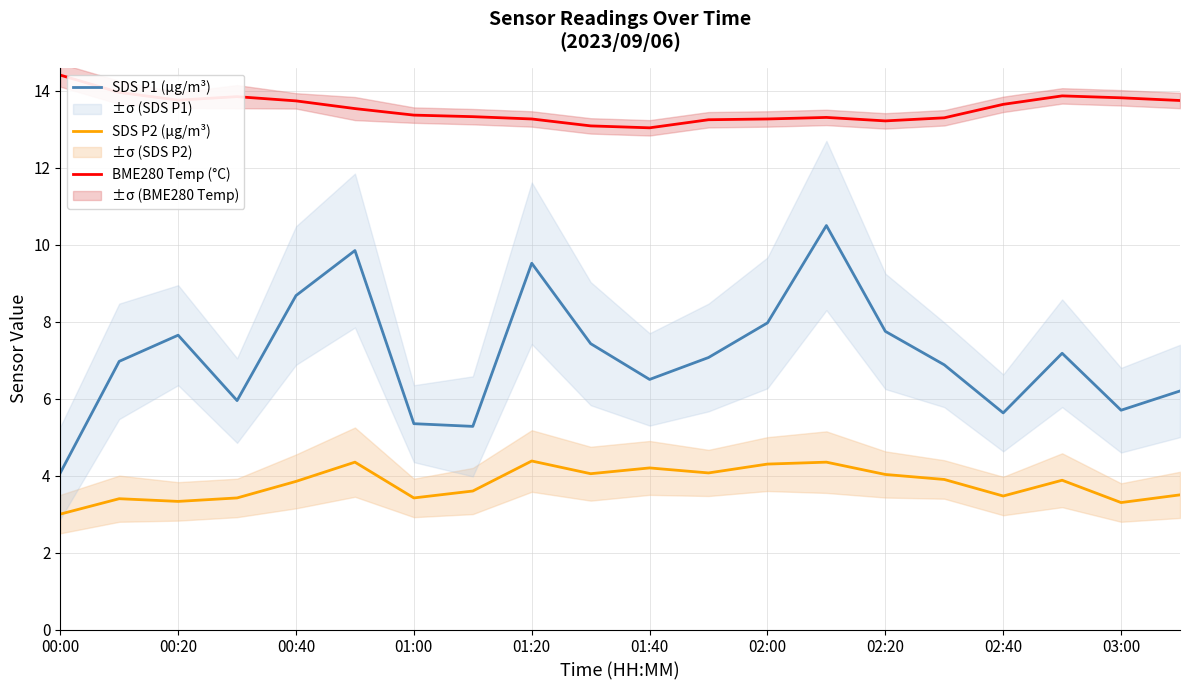

True or false: SDS P2 (µg/m³) has a value of 3.0 at 00:00.

True